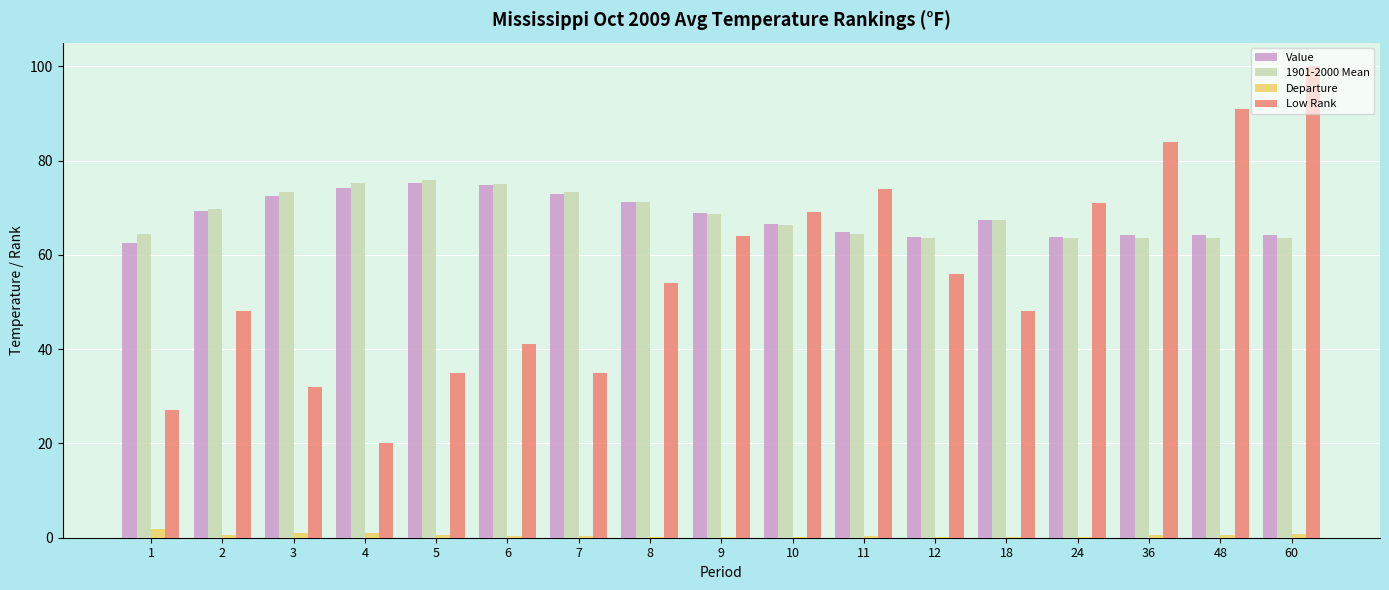

Is the value of Value at 5 greater than the value of Low Rank at 3?

Yes